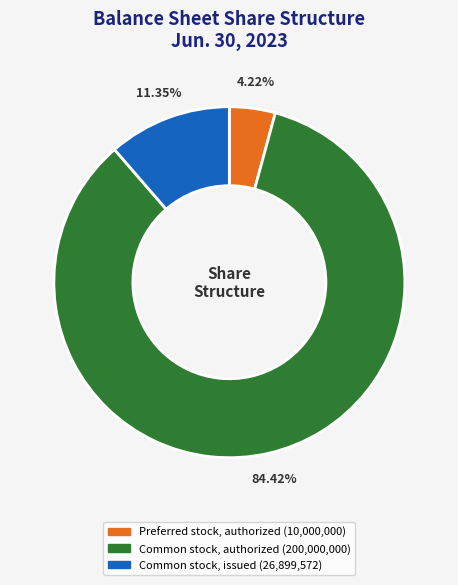

Is there any slice that represents more than half of the pie?

Yes